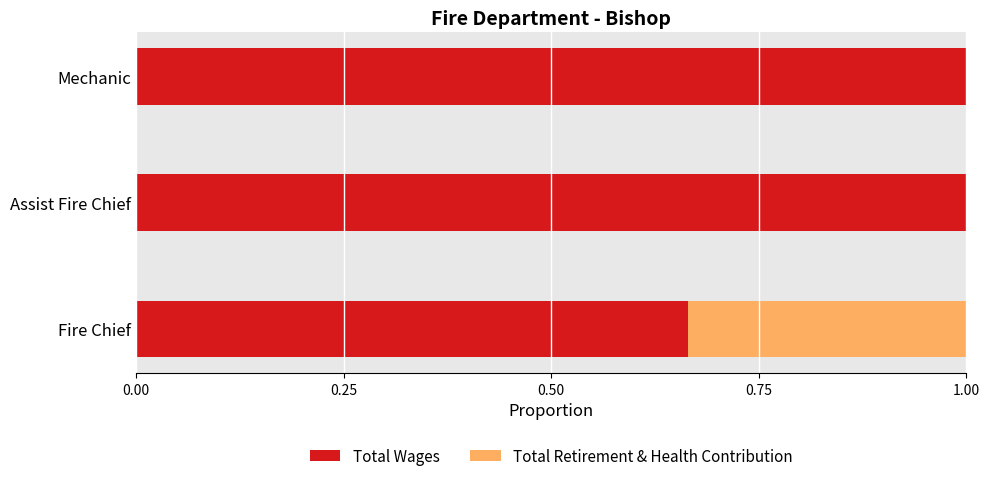

What is the sum of all Total Wages values?

2.7